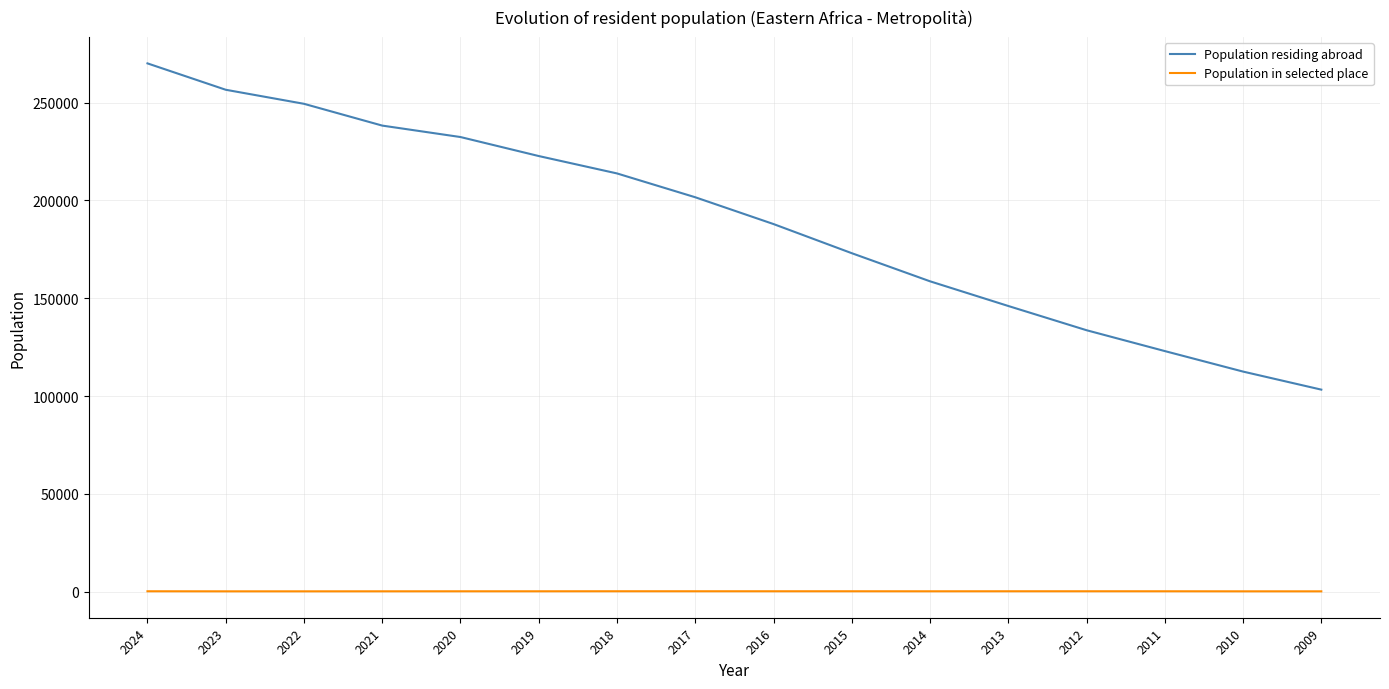

What is the difference between the Population in selected place values at 2016 and 2010?

33